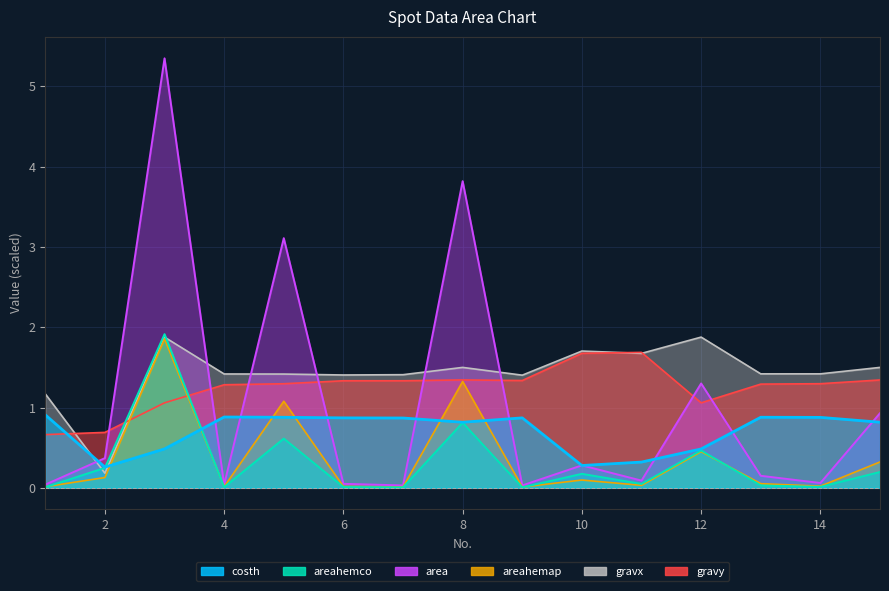

At which category does the chart reach its minimum across all series?

9